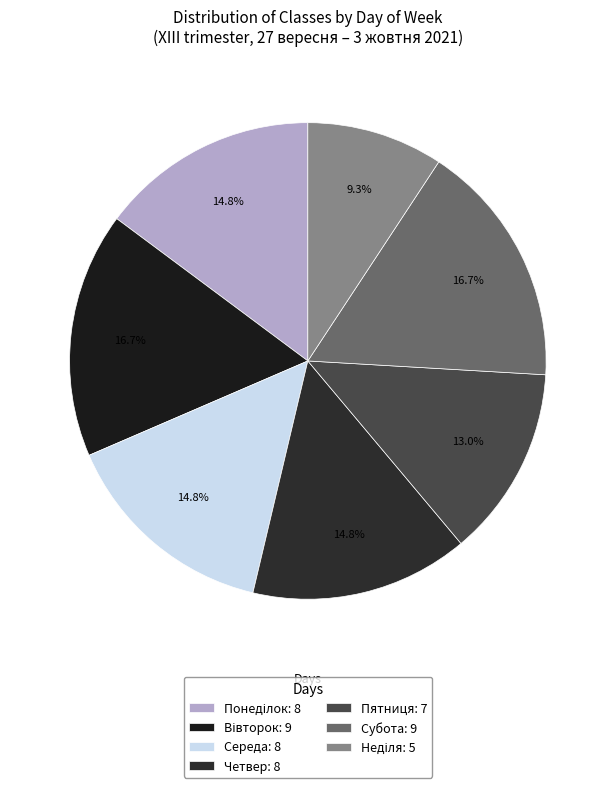

Count the number of slices in the pie.

7